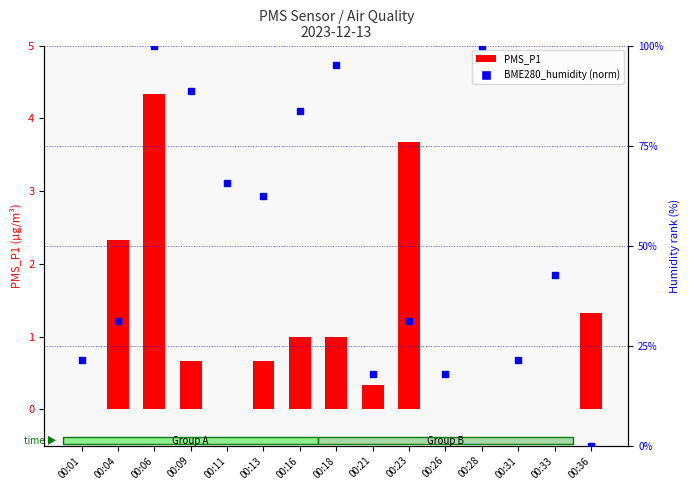

What is the sum of the PMS_P1 values at 00:28 and 00:23?

3.7